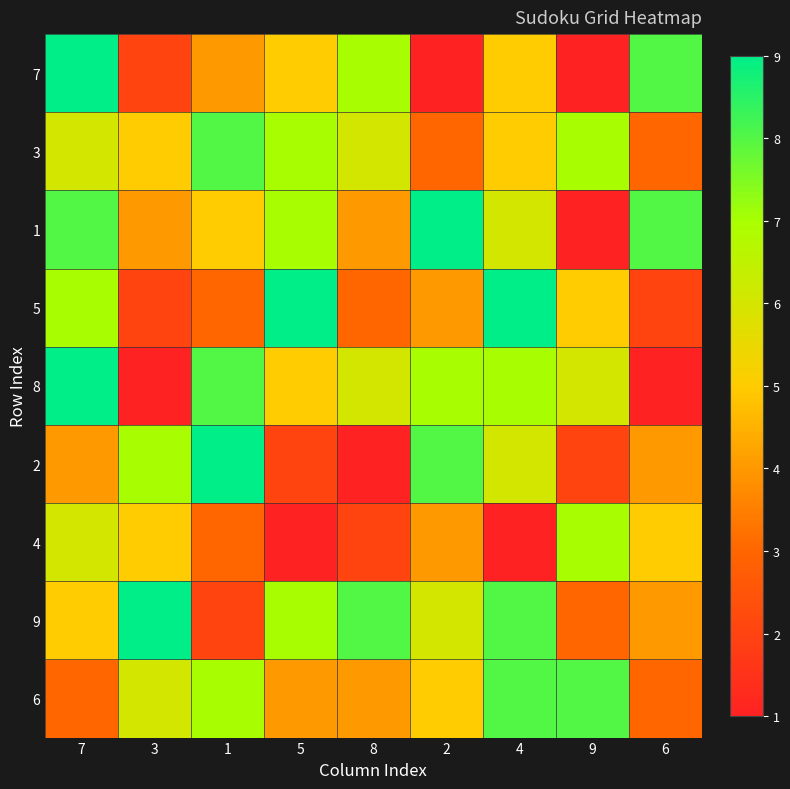

At which category is the sum across all series the highest?

7